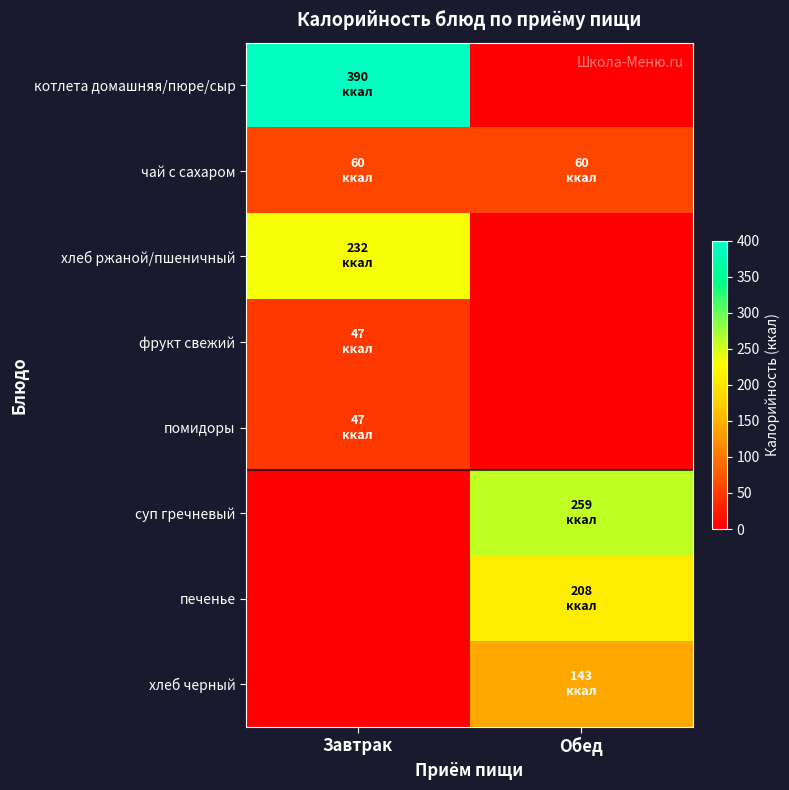

At which category is the sum across all series the highest?

Завтрак